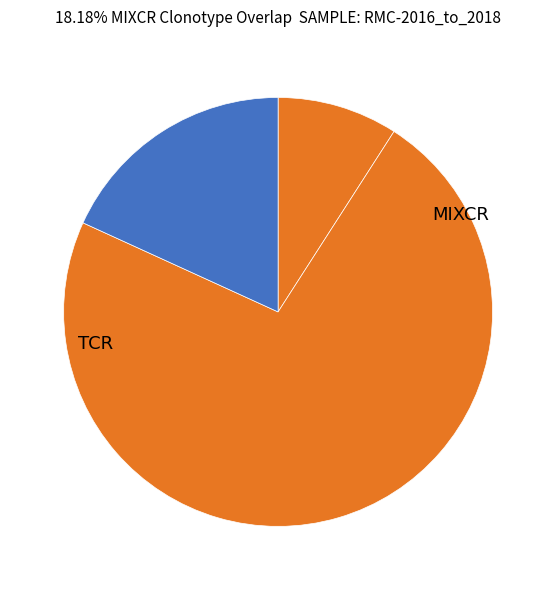

How many slices are in this pie chart?

3